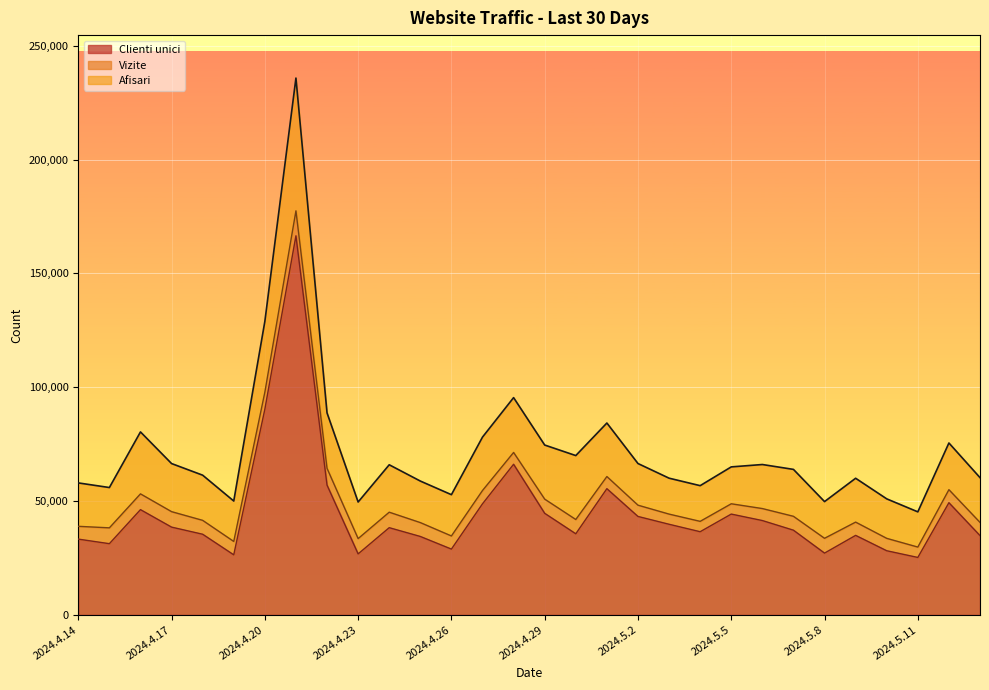

Where does the Vizite series first go above 44286?

2024.4.16